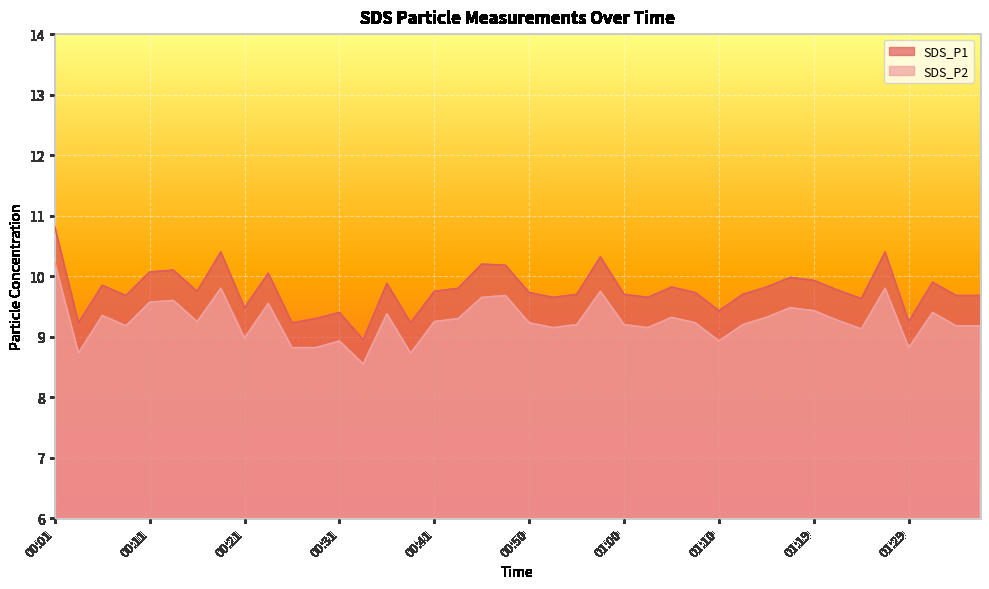

Rank the series at 01:29 from highest to lowest value.

SDS_P1, SDS_P2